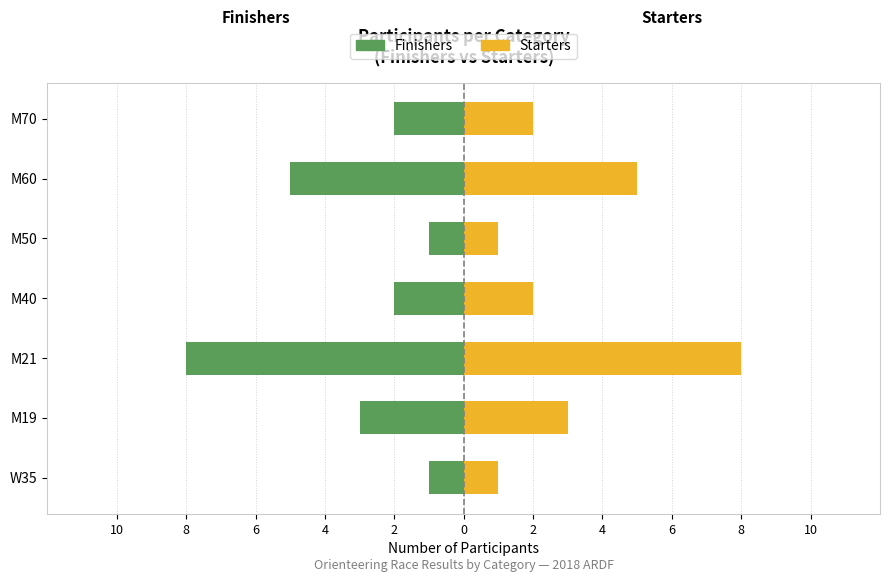

Which series has the widest spread of values?

Finishers